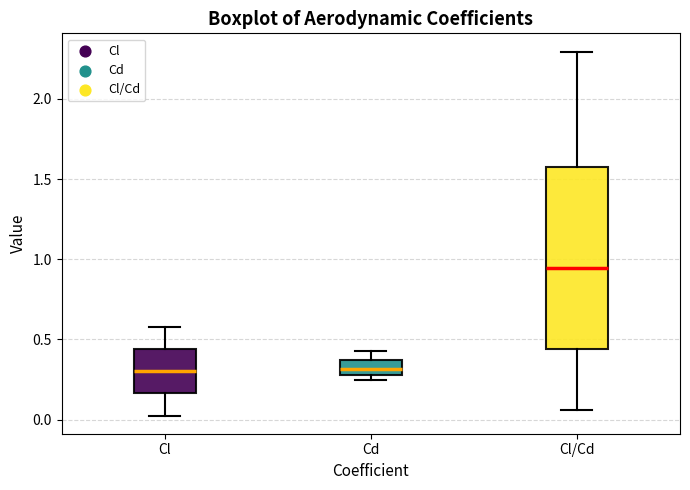

Reading left to right, transcribe this box plot: for each box, give where its median line is, the range the box spans, and where its two whiskers end, as read against the y-axis. The values are not printed on the chart, so give them approximately, as read against the axis.

Cl: median 0.30, box 0.15 to 0.45, whiskers 0.05 to 0.60
Cd: median 0.30 (inside the box), box 0.30 to 0.35, whiskers 0.25 to 0.45
Cl/Cd: median 0.95, box 0.45 to 1.60, whiskers 0.05 to 2.30